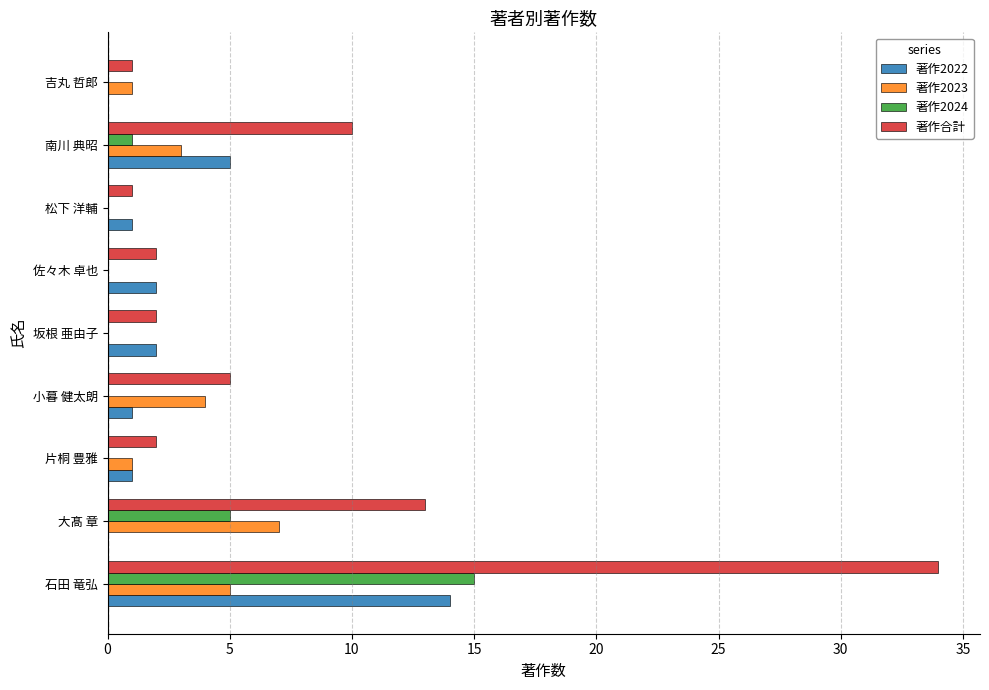

How many series are shown in this chart?

4